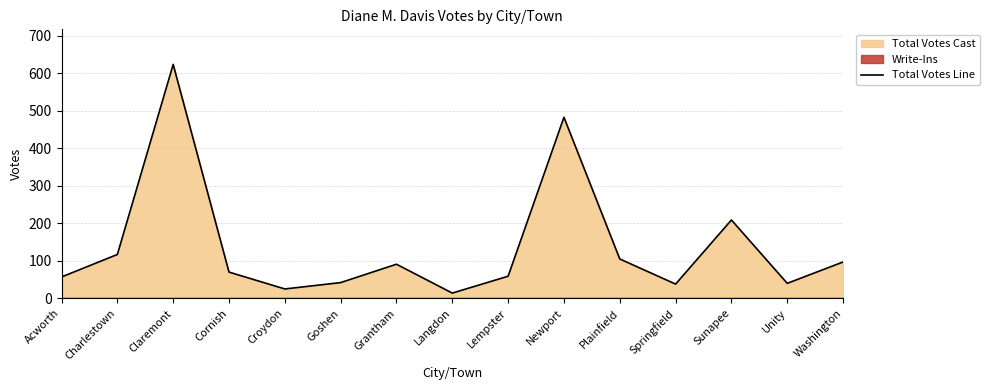

What is the change in value from Croydon to Lempster?

+34